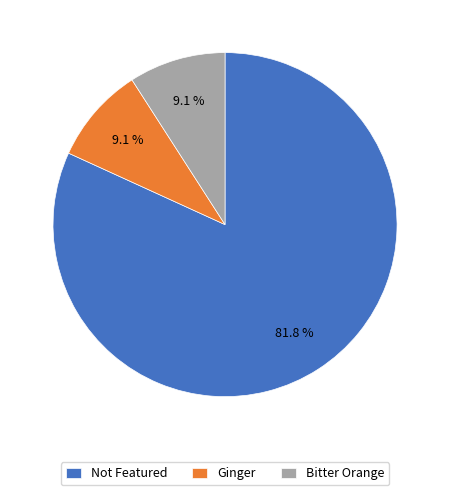

Which category has the biggest portion of the pie?

Not Featured